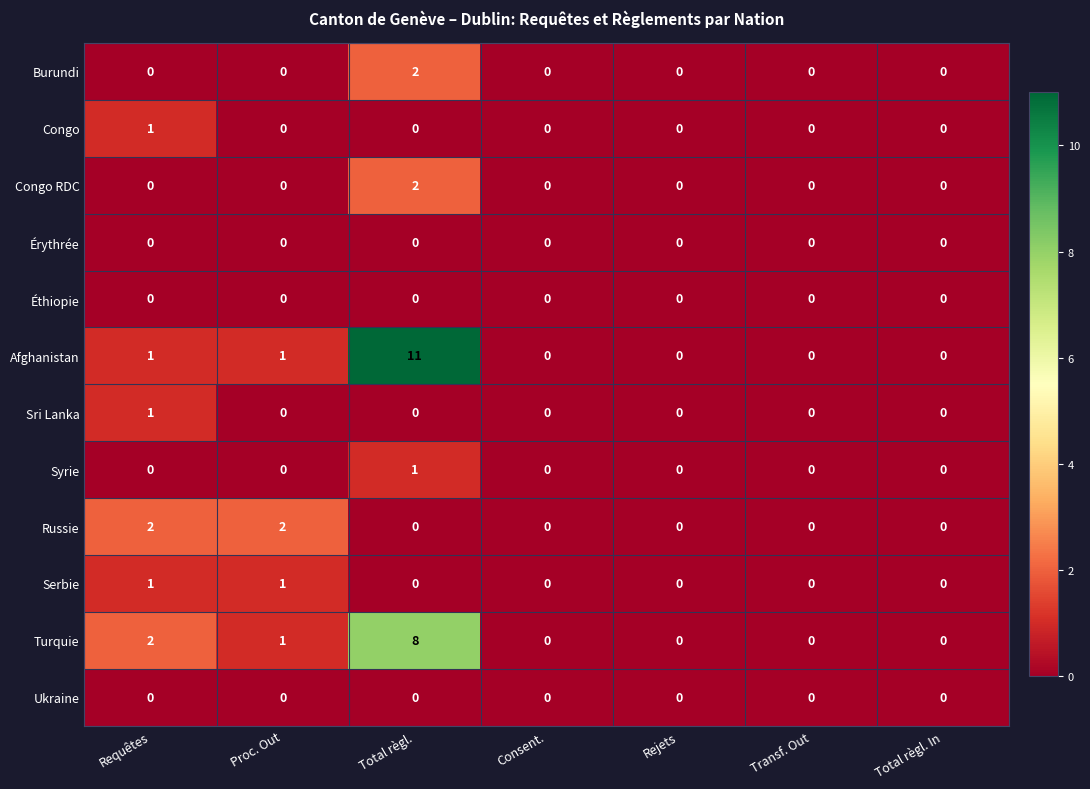

At which category is the sum across all series the highest?

Total règl.